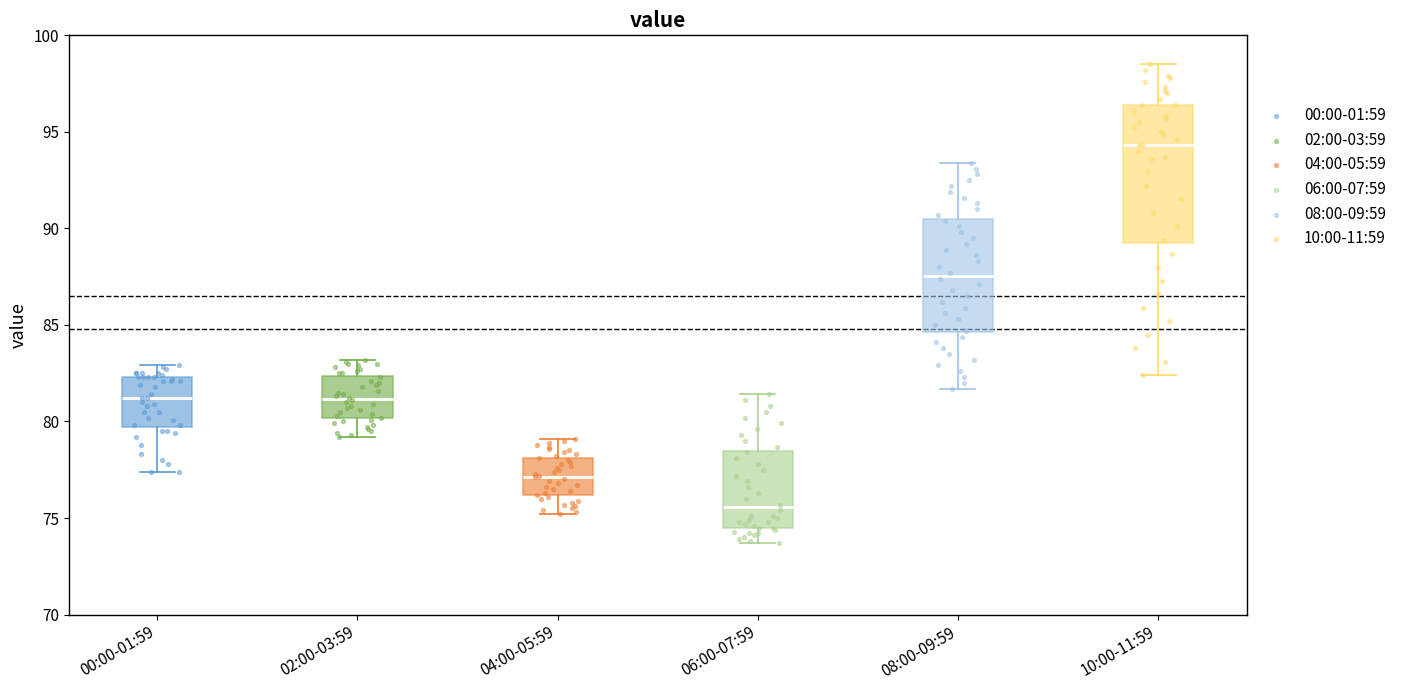

Which box's median line is the highest?

10:00-11:59